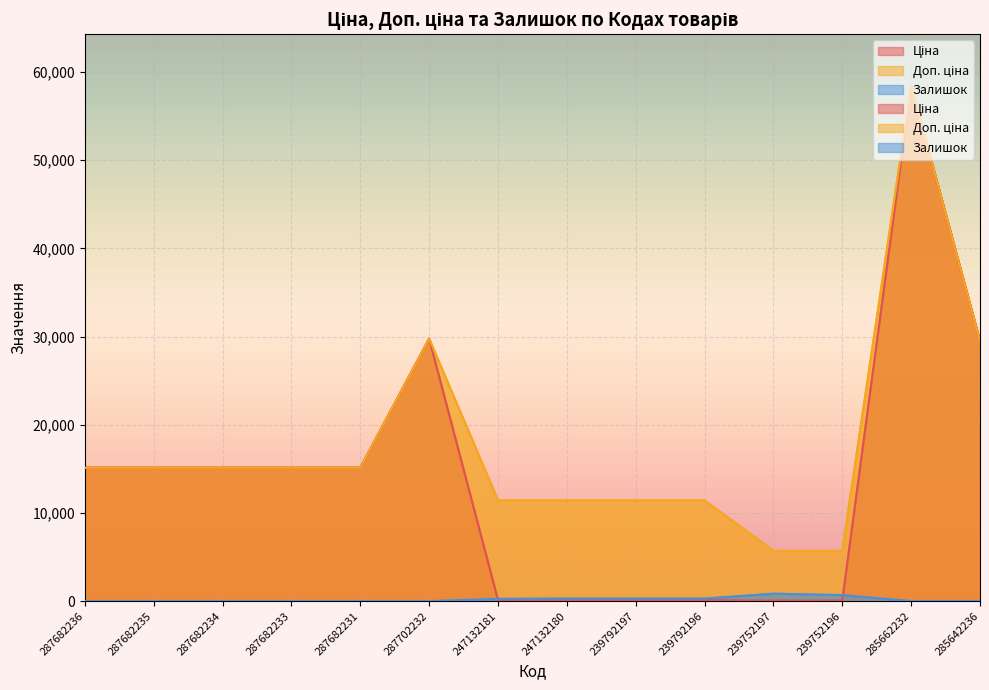

Reading right to left, transcribe all the data shown in this chart.

Ціна: 285642236=29491.5	285662232=58426.5	239752196=57.0	239752197=57.0	239792196=114.1	239792197=114.1	247132180=114.1	247132181=114.1	287702232=29747.2	287682231=15120.0	287682233=15120.0	287682234=15120.0	287682235=15120.0	287682236=15120.0
Доп. ціна: 285642236=29491.5	285662232=58426.5	239752196=5705.0	239752197=5705.0	239792196=11410.0	239792197=11410.0	247132180=11410.0	247132181=11410.0	287702232=29747.2	287682231=15120.0	287682233=15120.0	287682234=15120.0	287682235=15120.0	287682236=15120.0
Залишок: 285642236=14.0	285662232=14.0	239752196=683.0	239752197=845.0	239792196=290.0	239792197=289.0	247132180=290.0	247132181=260.0	287702232=0.0	287682231=0.0	287682233=0.0	287682234=0.0	287682235=0.0	287682236=0.0